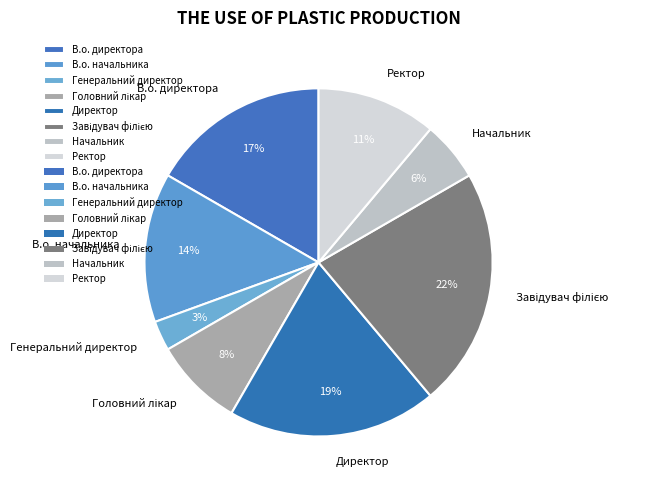

Which slice is the smallest?

Генеральний директор